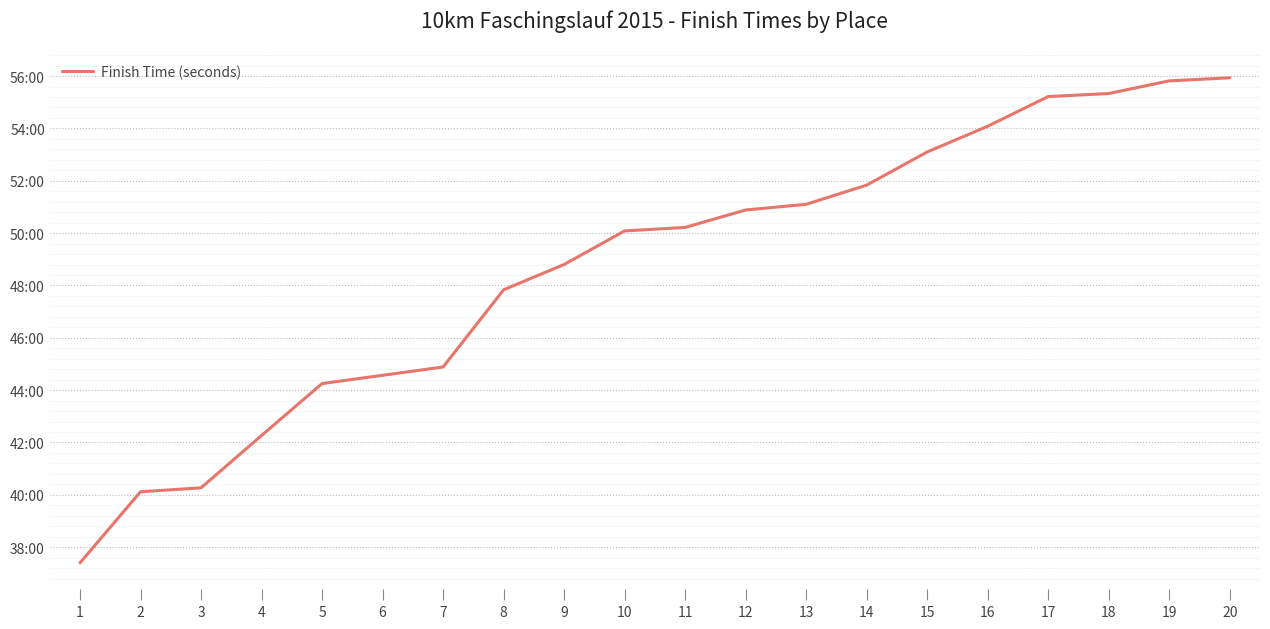

Reading left to right, list all the values displayed in this chart.

2244	2407	2416	2536	2655	2674	2693	2870	2928	3005	3013	3053	3066	3110	3186	3245	3313	3320	3349	3356